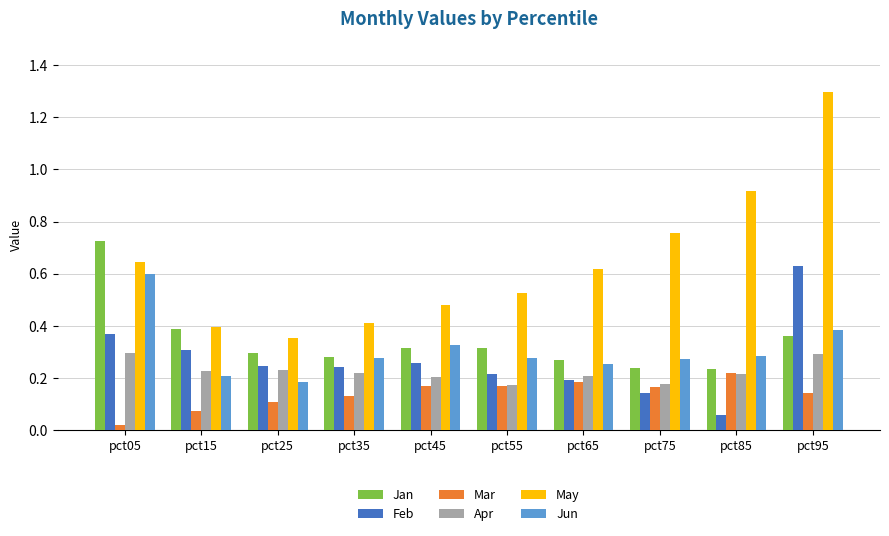

What is the total value across all series at pct45?

1.8